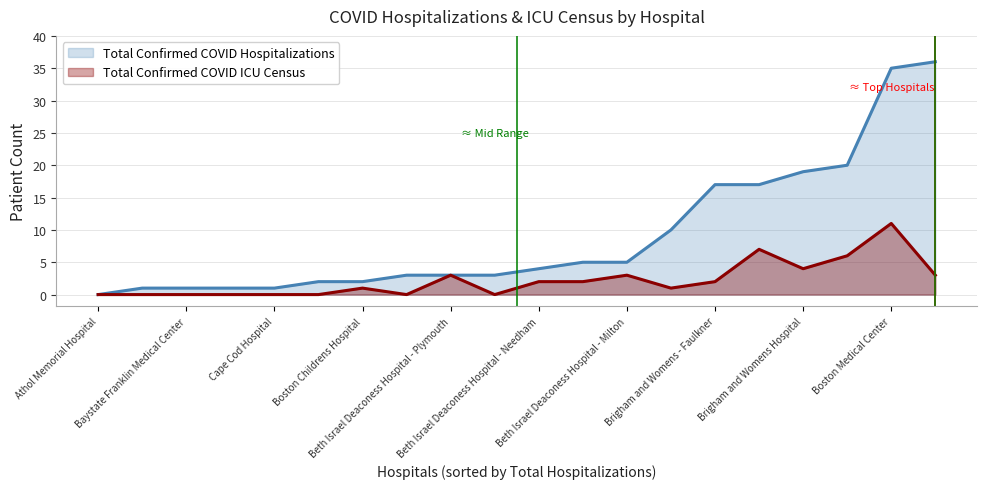

The value of Total Confirmed COVID Hospitalizations at 5 is 2. True or false?

True